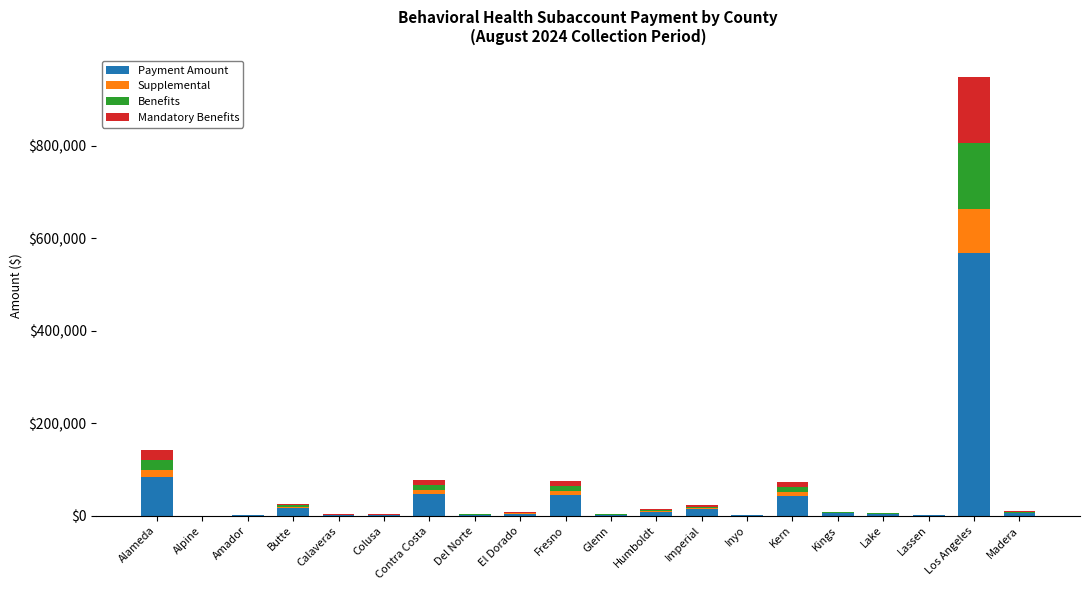

What is the sum of all Payment Amount values?

855779.6